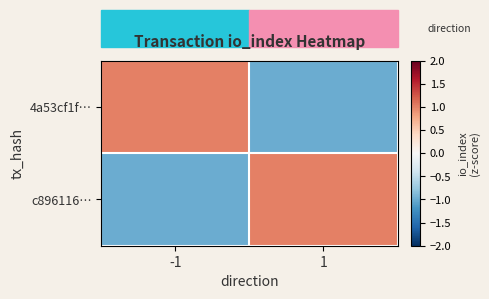

What is the smallest value displayed?

-1